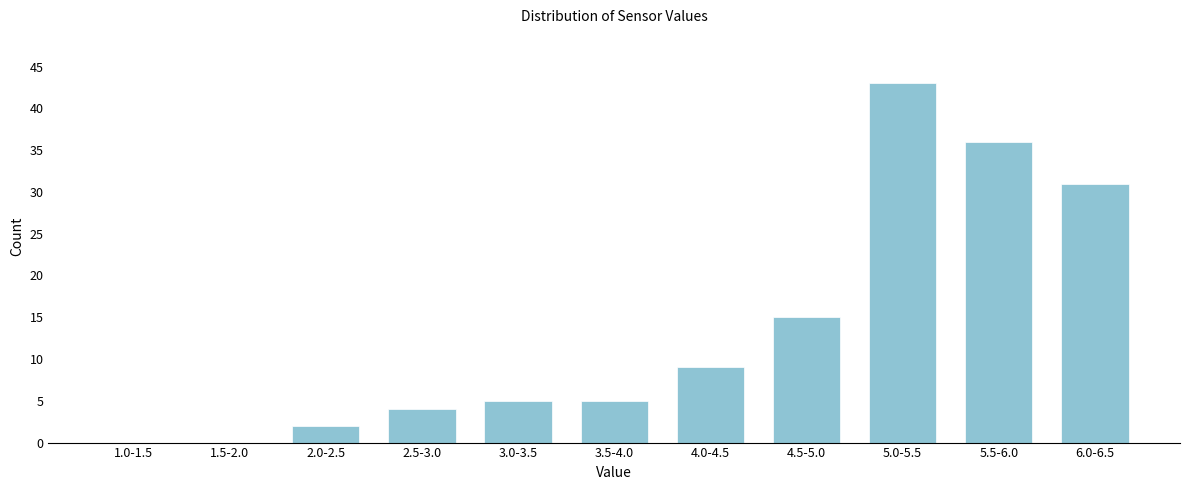

Reading left to right, what are all the values shown in this chart?

1.0-1.5=0	1.5-2.0=0	2.0-2.5=2	2.5-3.0=4	3.0-3.5=5	3.5-4.0=5	4.0-4.5=9	4.5-5.0=15	5.0-5.5=43	5.5-6.0=36	6.0-6.5=31